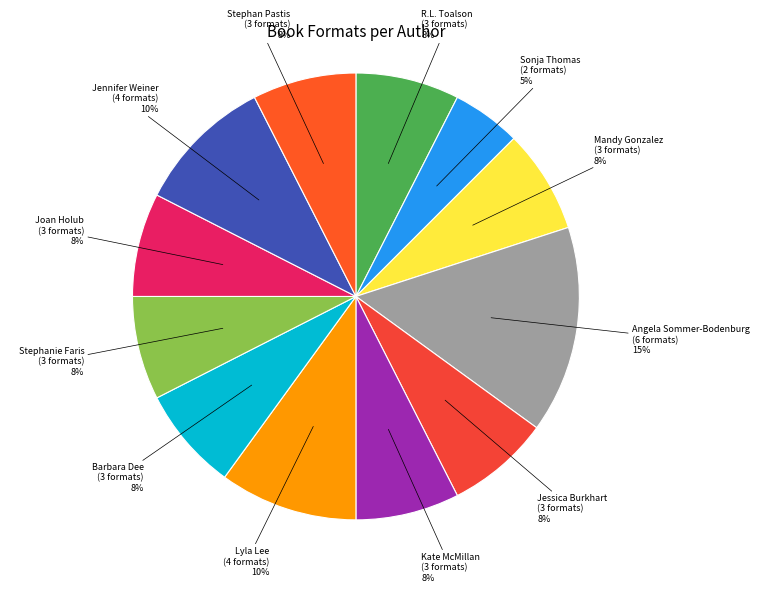

How many segments does this pie chart have?

12